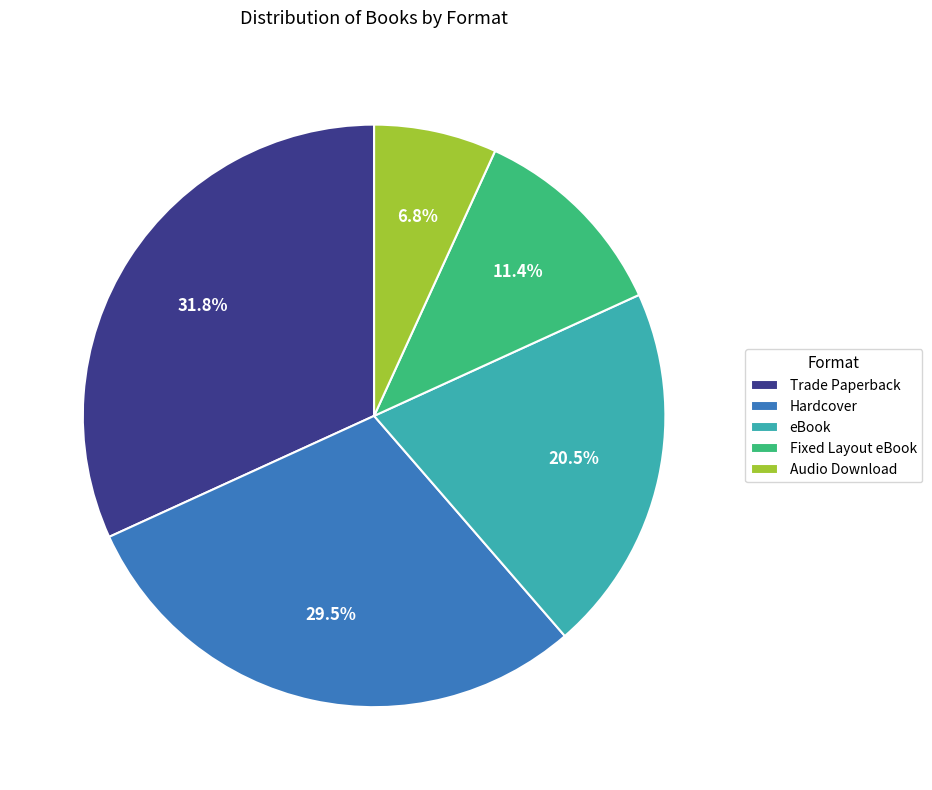

Approximately how many times larger is the value at eBook compared to Trade Paperback?

0.6